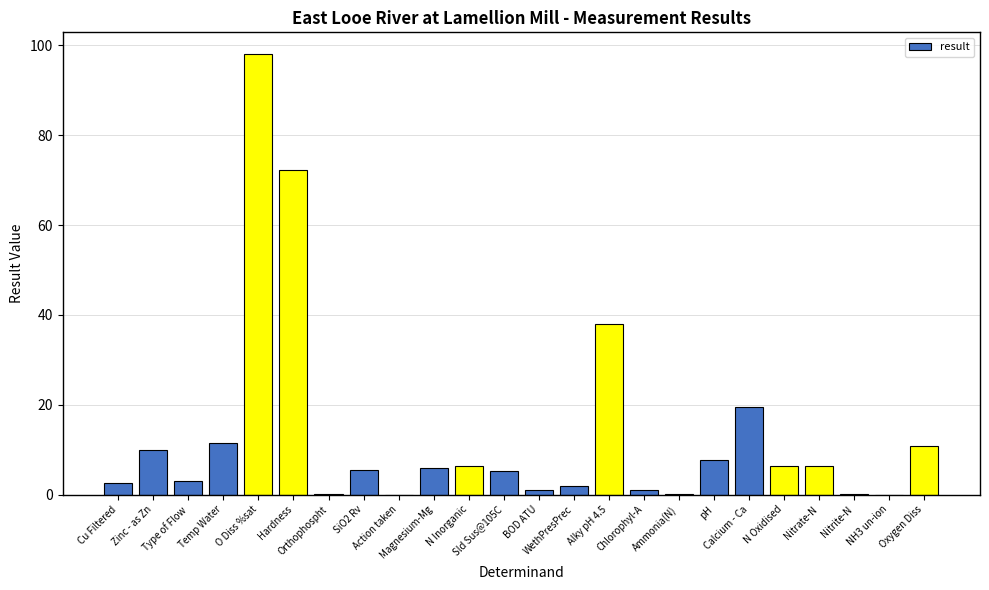

At which label is the value closest to 49?

Alky pH 4.5